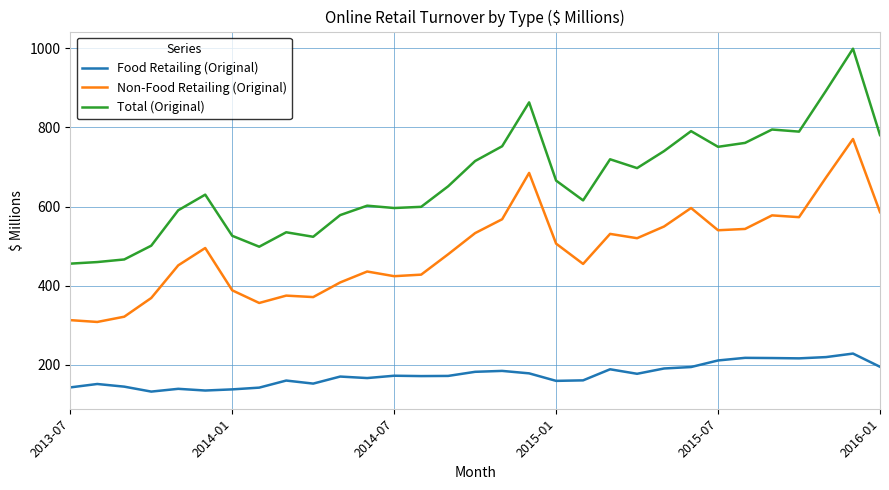

Which series has the widest spread of values?

Total (Original)